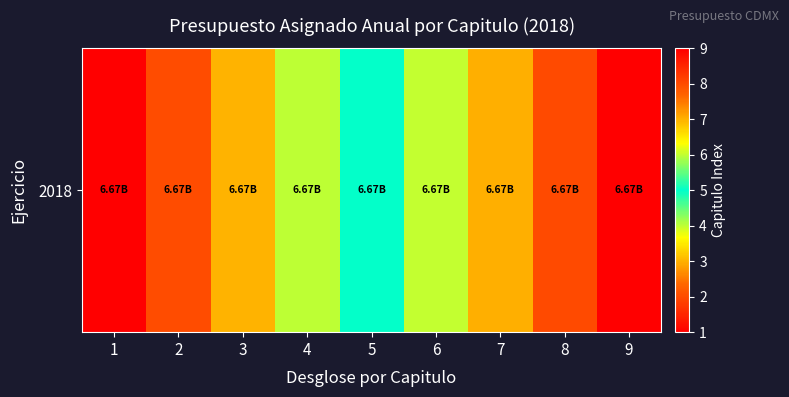

What is the sum of all values?

45